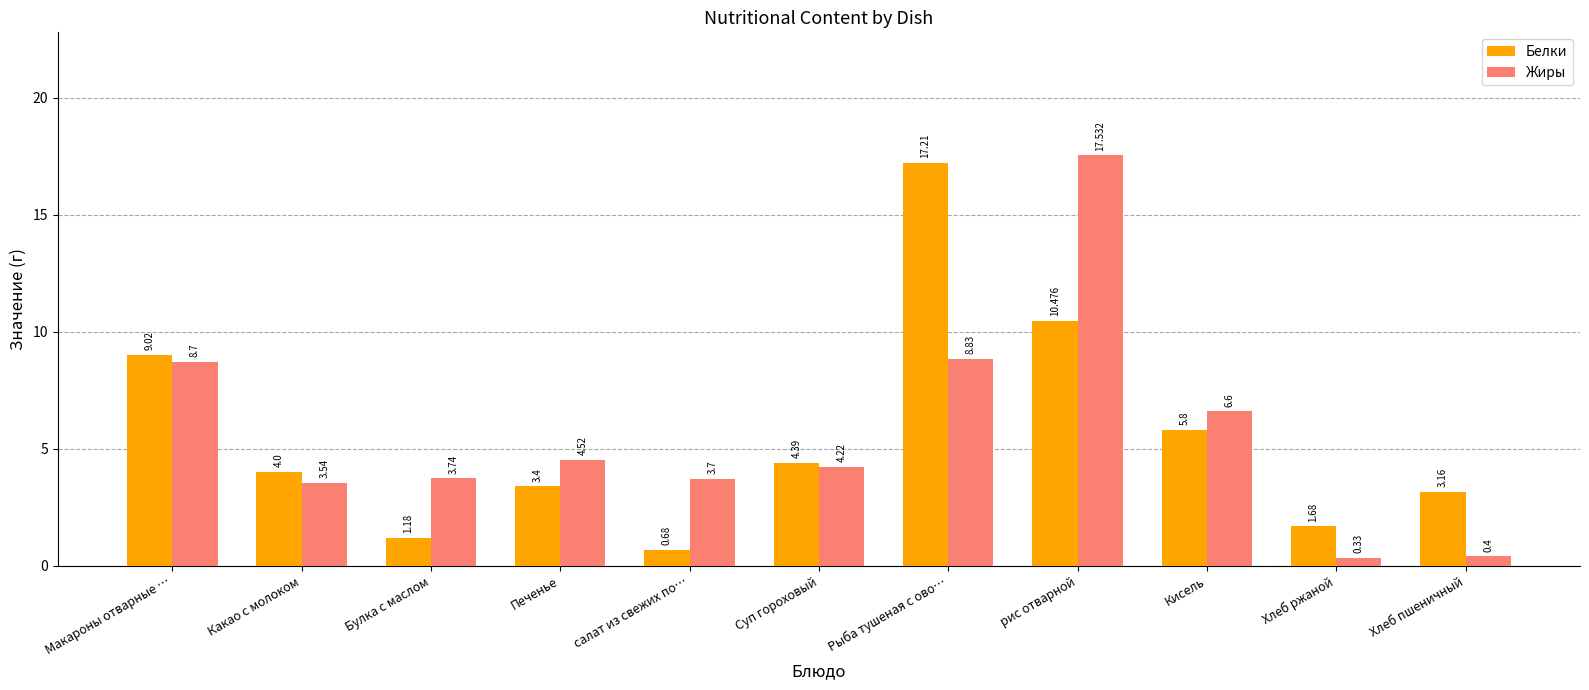

Which series has the largest total across all categories?

Жиры